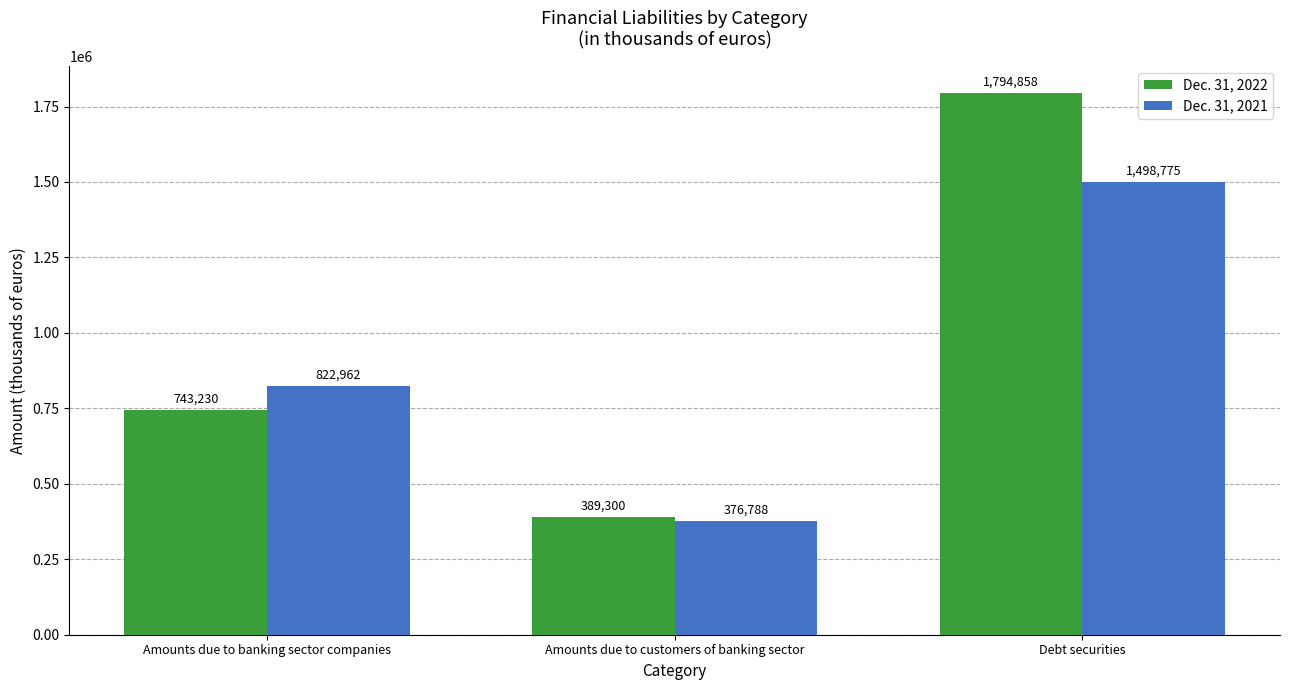

List the labels in order of Dec. 31, 2021 value, smallest first.

Amounts due to customers of banking sector, Amounts due to banking sector companies, Debt securities